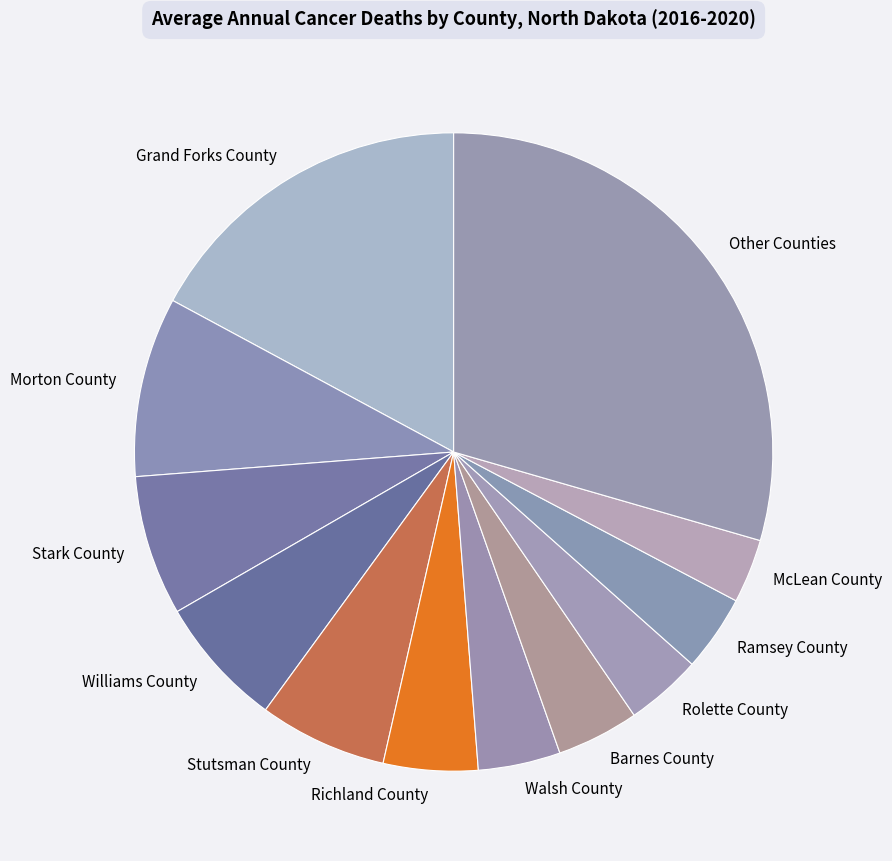

Is the sum of Ramsey County and Williams County greater than half?

No